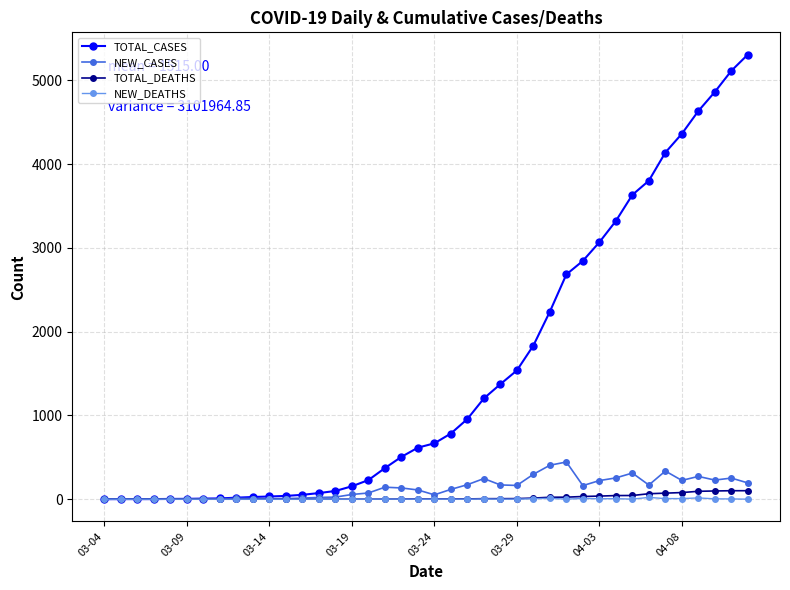

What is the maximum value for NEW_CASES?

444